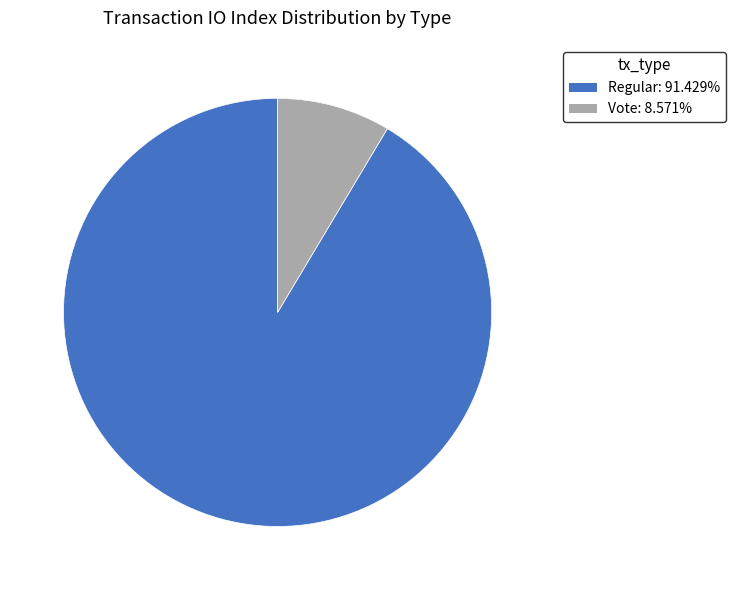

Which category has the biggest portion of the pie?

Regular